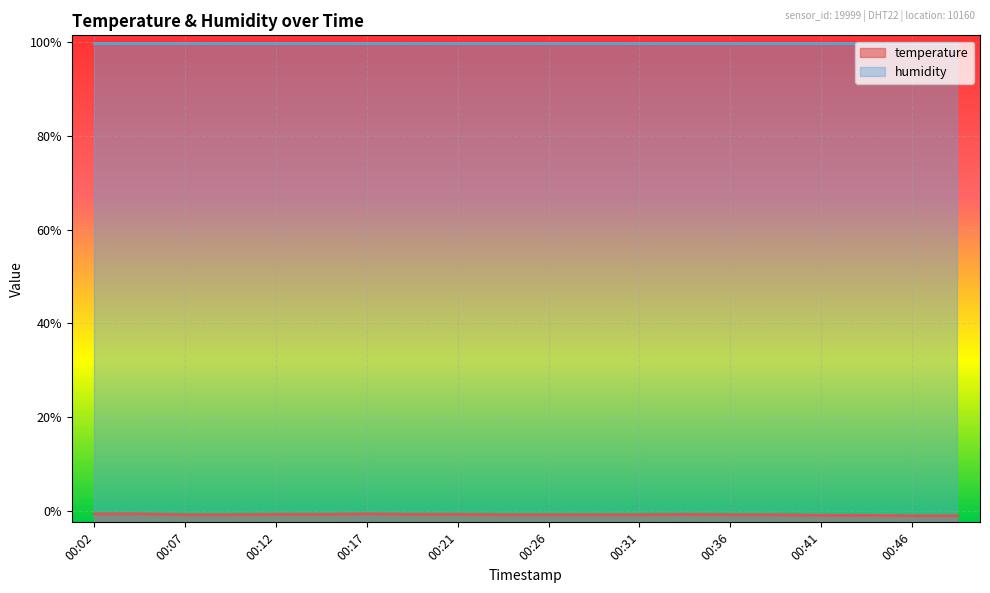

The value at 00:48 is -1.1. True or false?

True